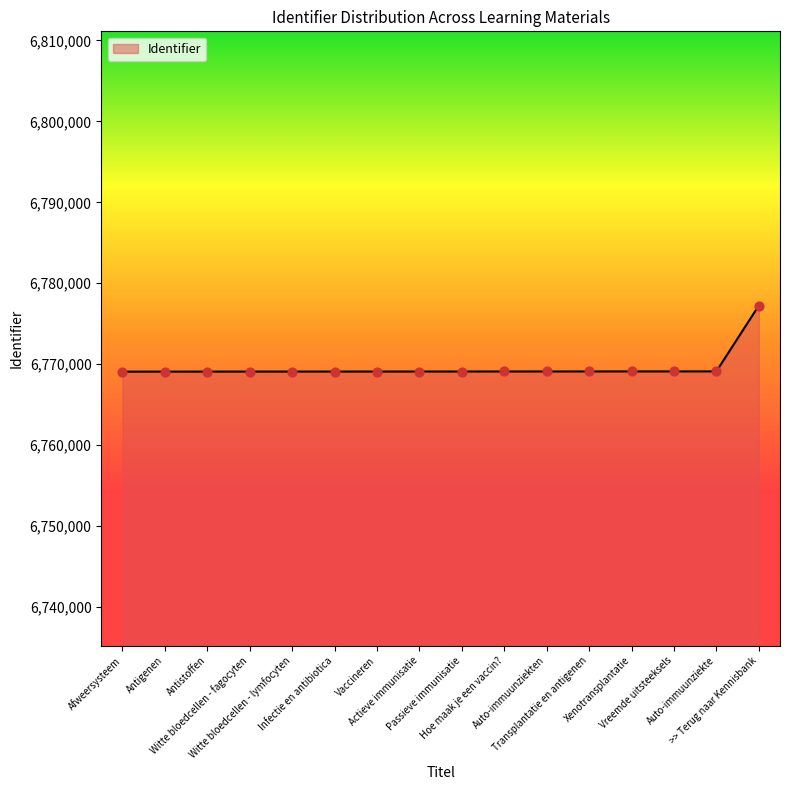

Approximately how many times larger is the value at Xenotransplantatie compared to Vaccineren?

1.0